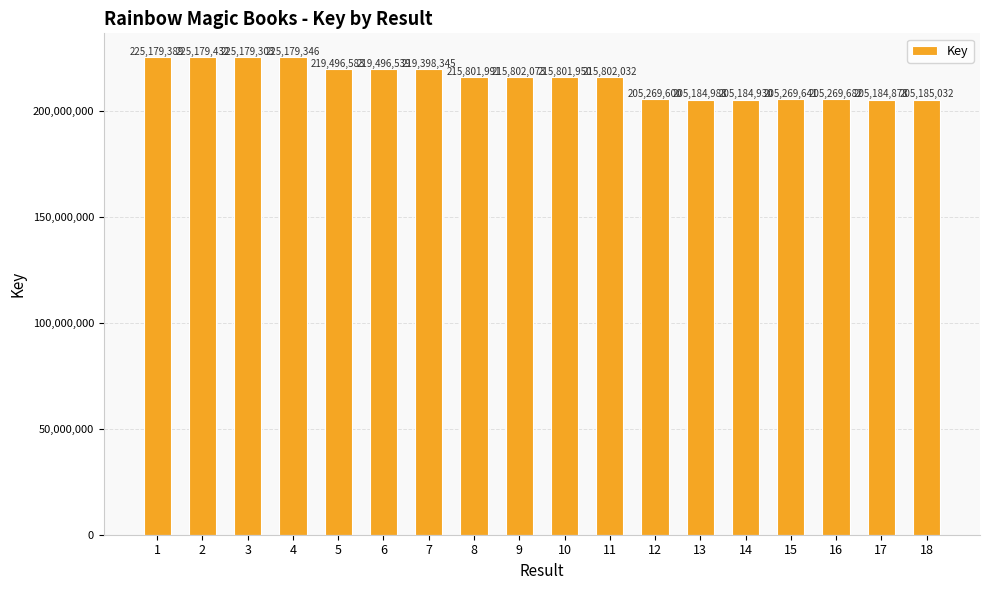

What is the sum of the values at 8 and 1?

440981380